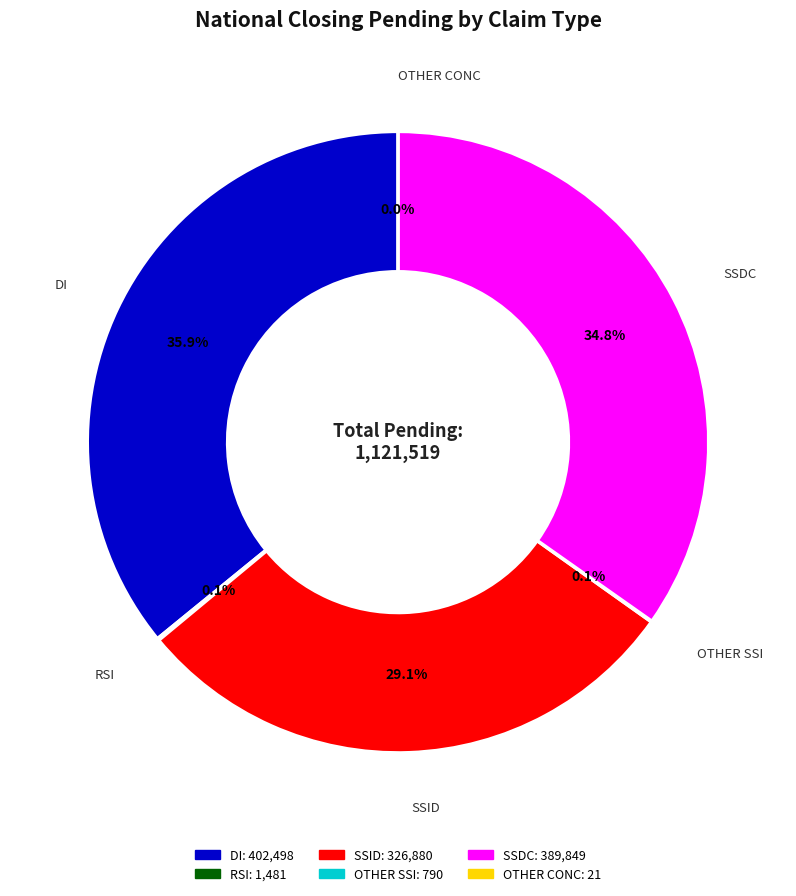

Is there a majority slice in this chart?

No